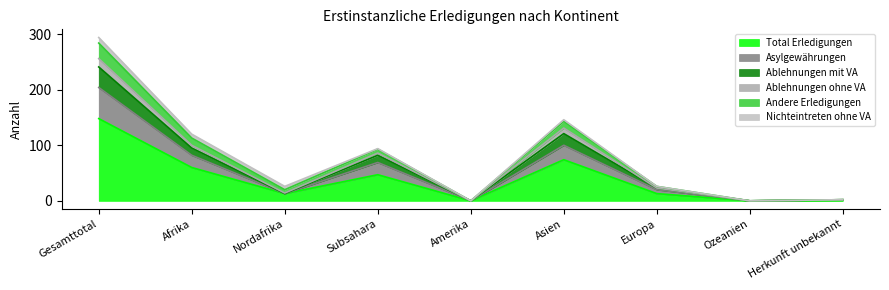

Where is the first local minimum for Ablehnungen ohne VA?

Nordafrika